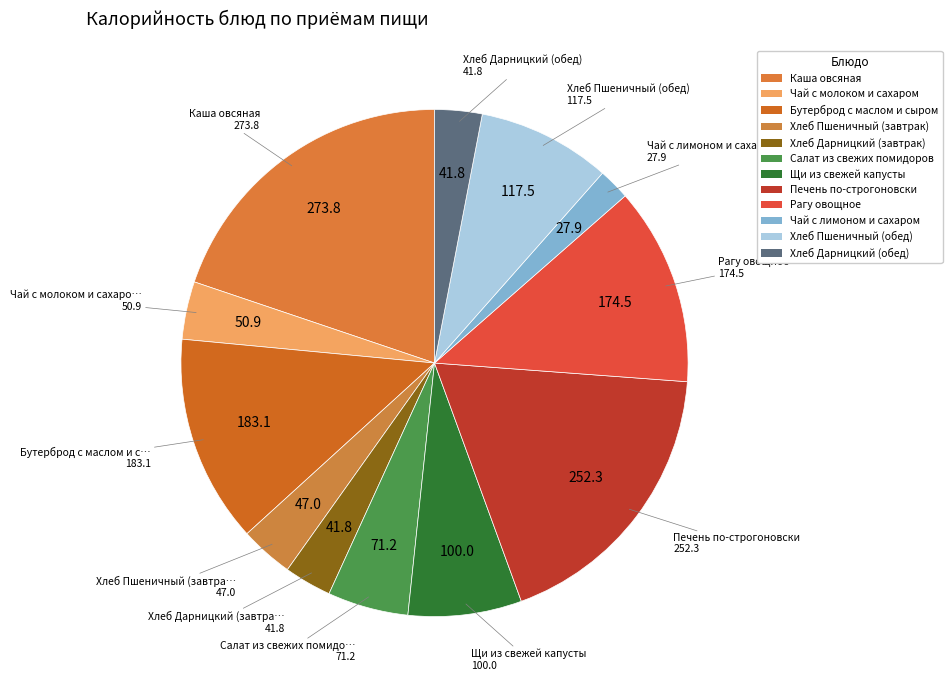

Which slice is the largest?

Каша овсяная